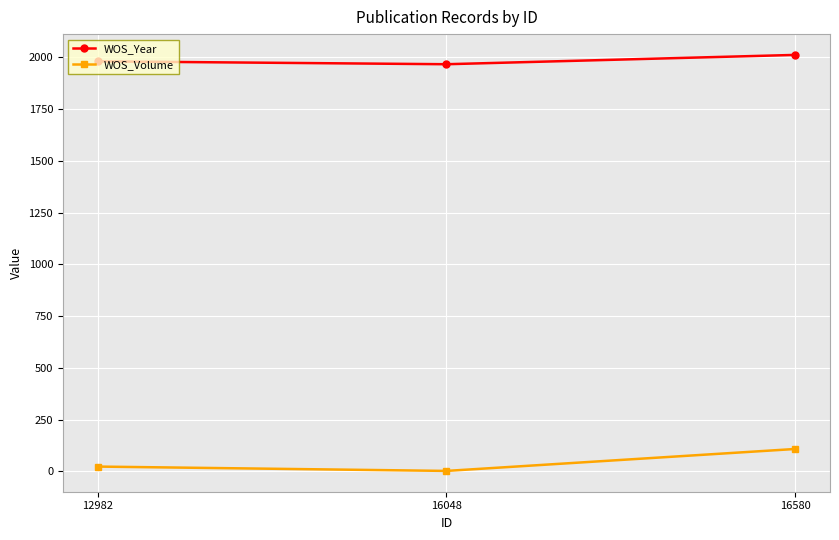

What is the value of the WOS_Volume point at the 2nd from the left?

2